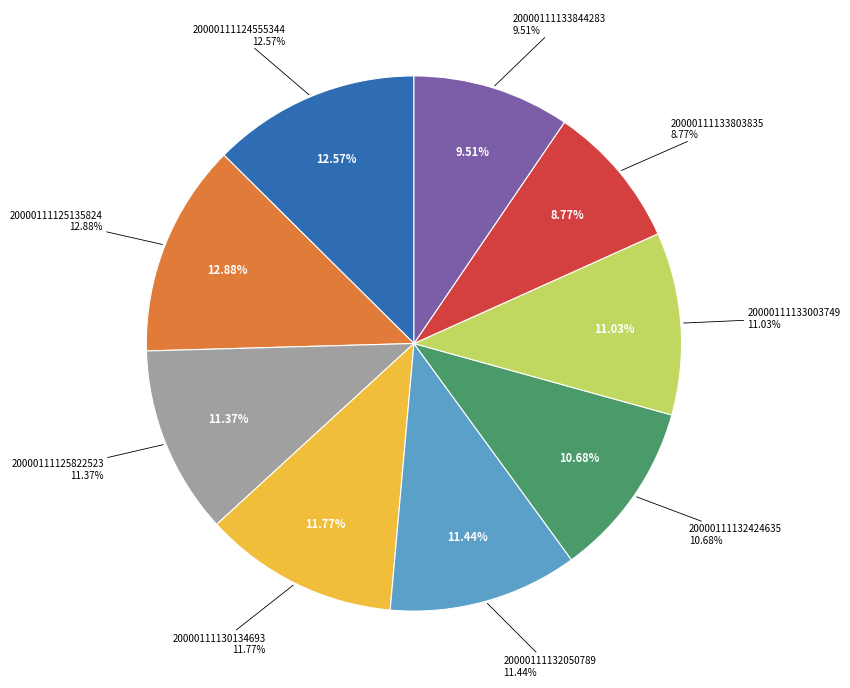

Which has a higher value, 20000111133803835 or 20000111133844283?

20000111133844283